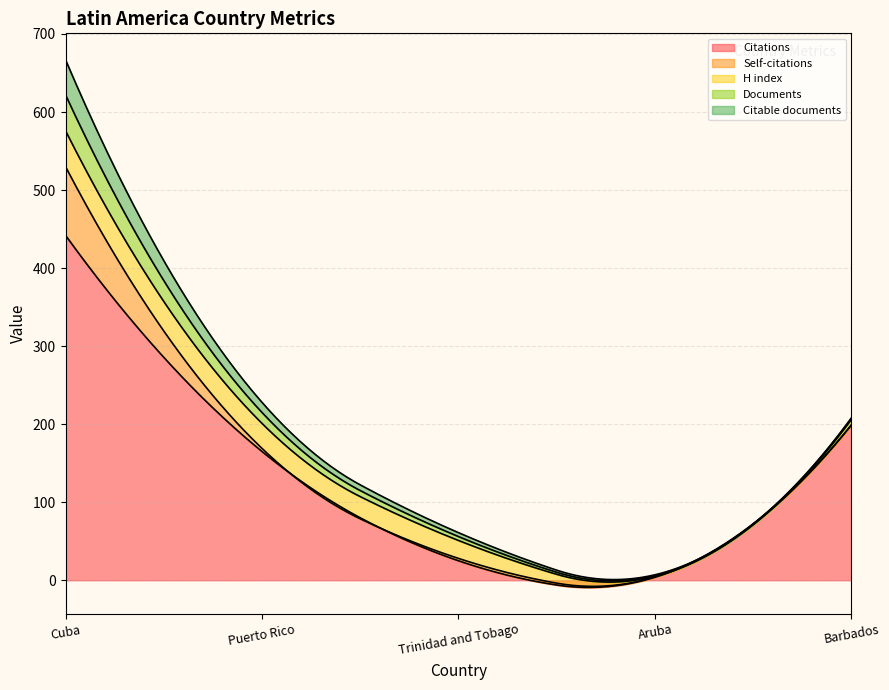

True or false: H index and Citable documents intersect in this chart.

False